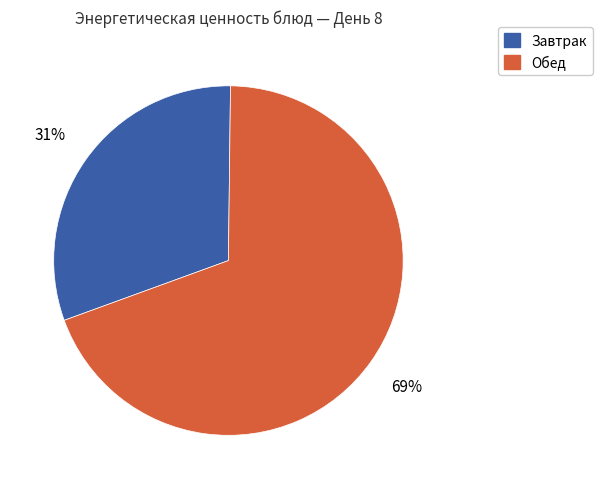

What is the majority slice?

Обед